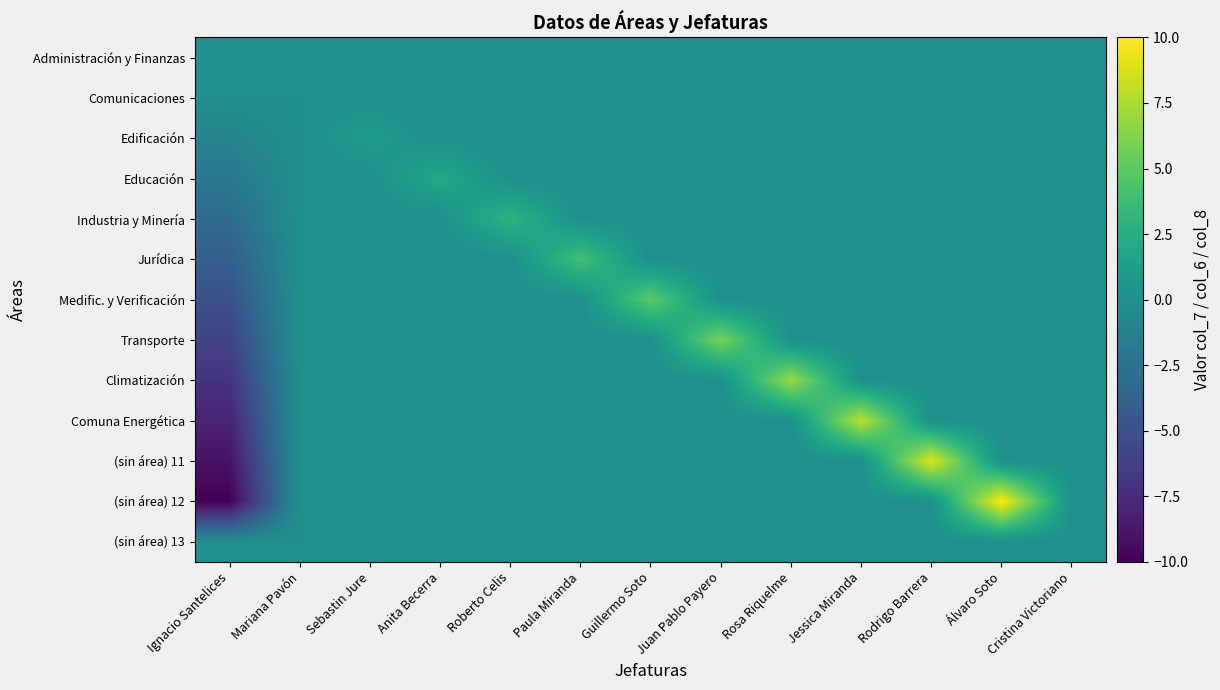

At which category is the sum across all series the highest?

Álvaro Soto